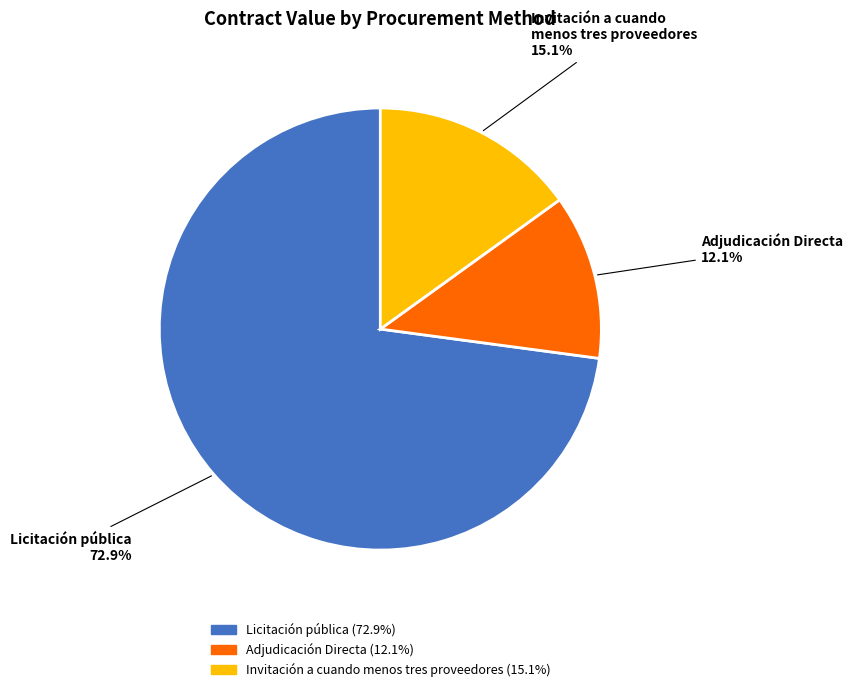

How many segments does this pie chart have?

3